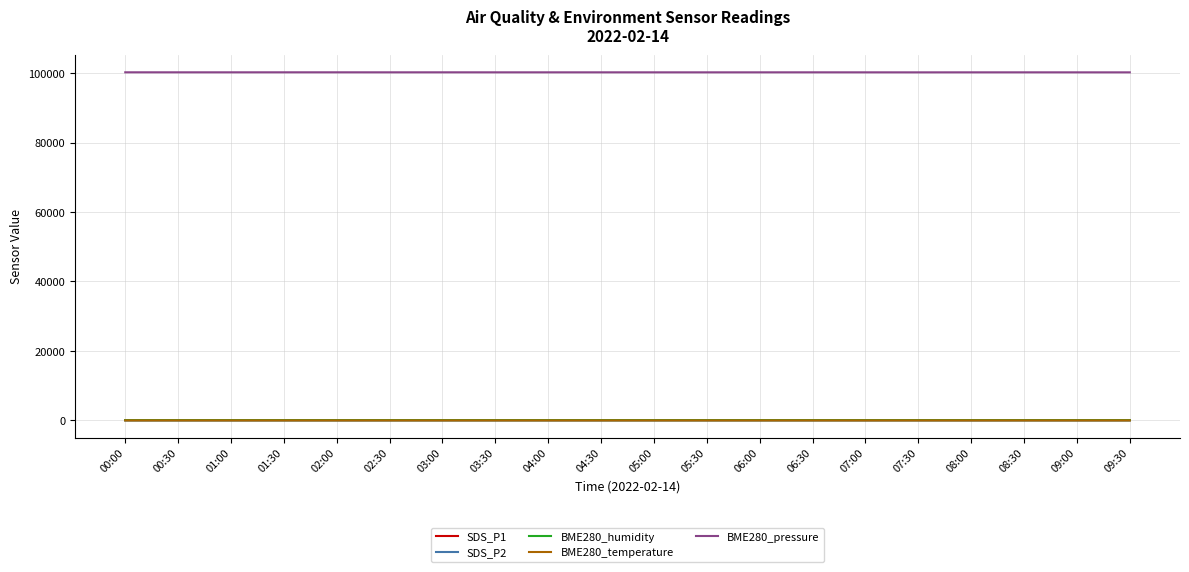

Is it true that BME280_humidity equals 60.2 at 01:30?

True